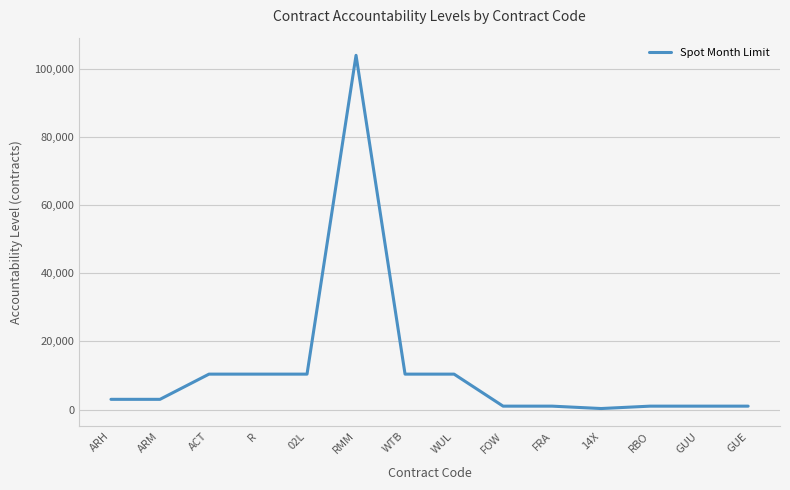

What is the difference between the maximum and minimum values?

103700